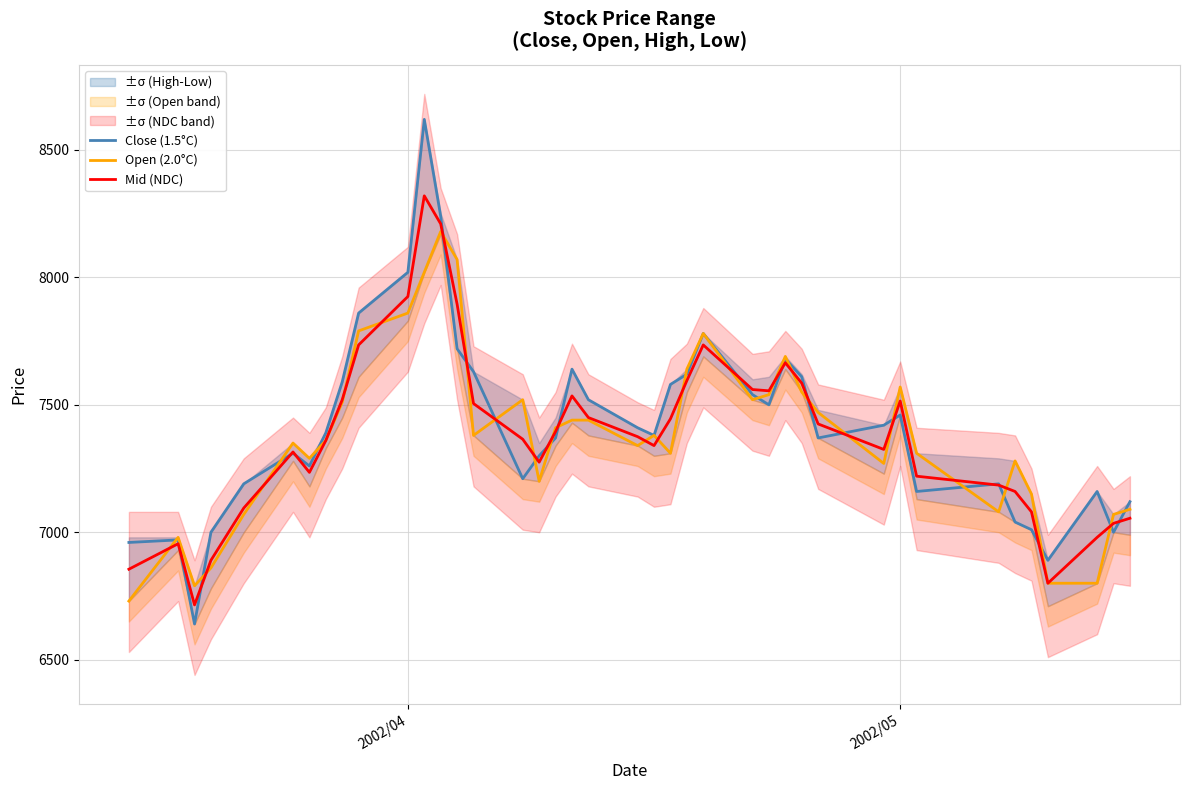

What is the average value of the Open (2.0°C) series?

7372